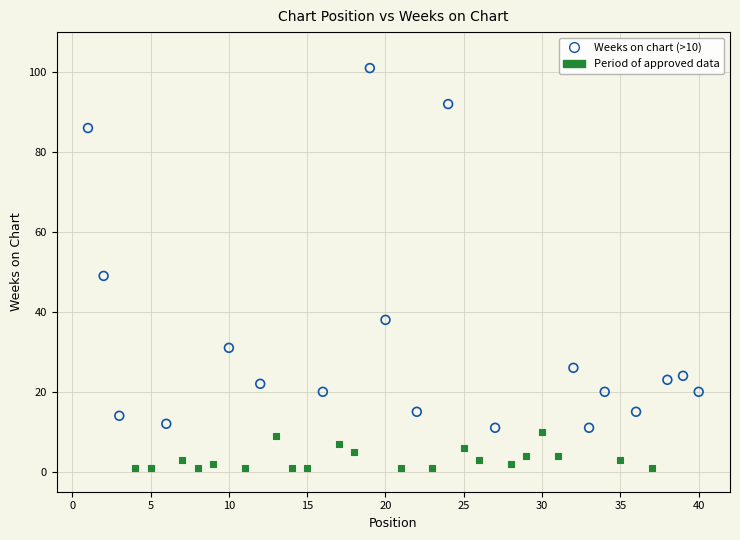

What are all the series names shown in the legend?

Weeks on chart (>10), Period of approved data